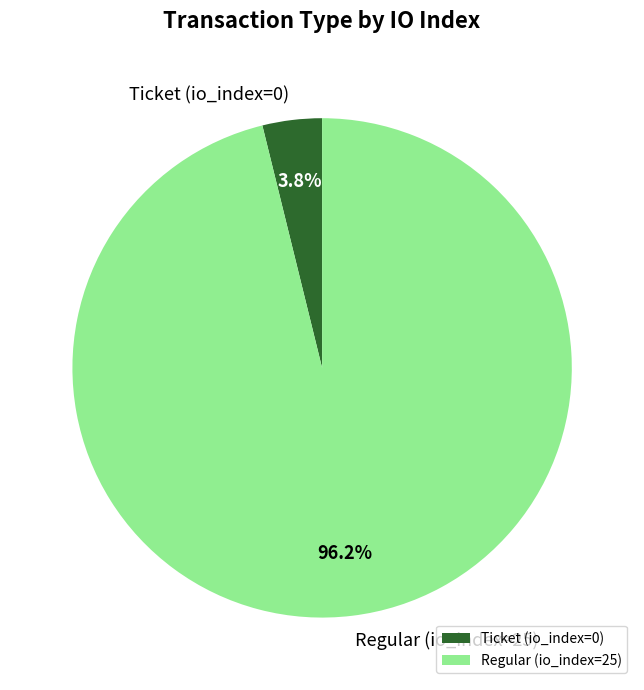

Which has a higher value, Regular (io_index=25) or Ticket (io_index=0)?

Regular (io_index=25)